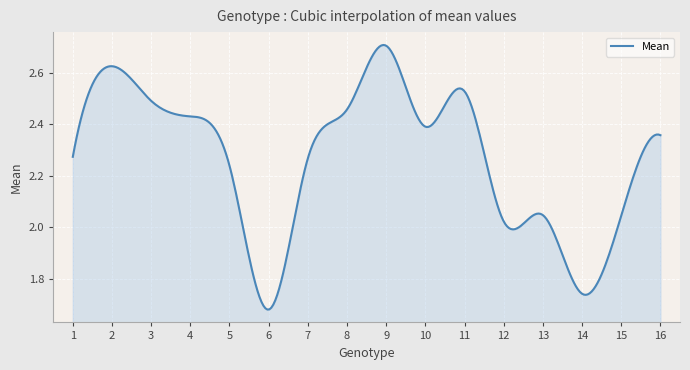

What is the difference between the maximum and minimum values?

1.0